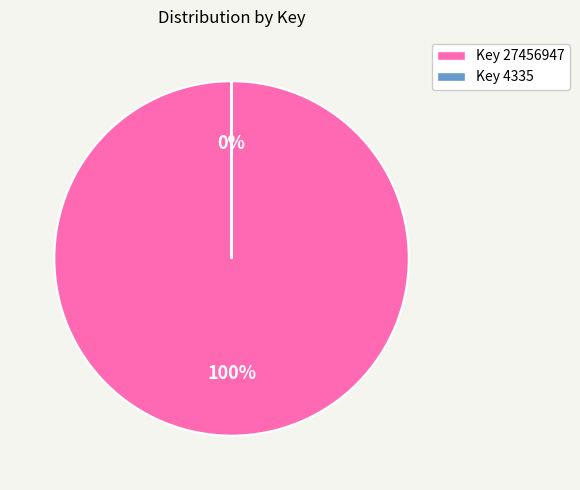

Is it true that Key 27456947 is 87% of the pie?

False